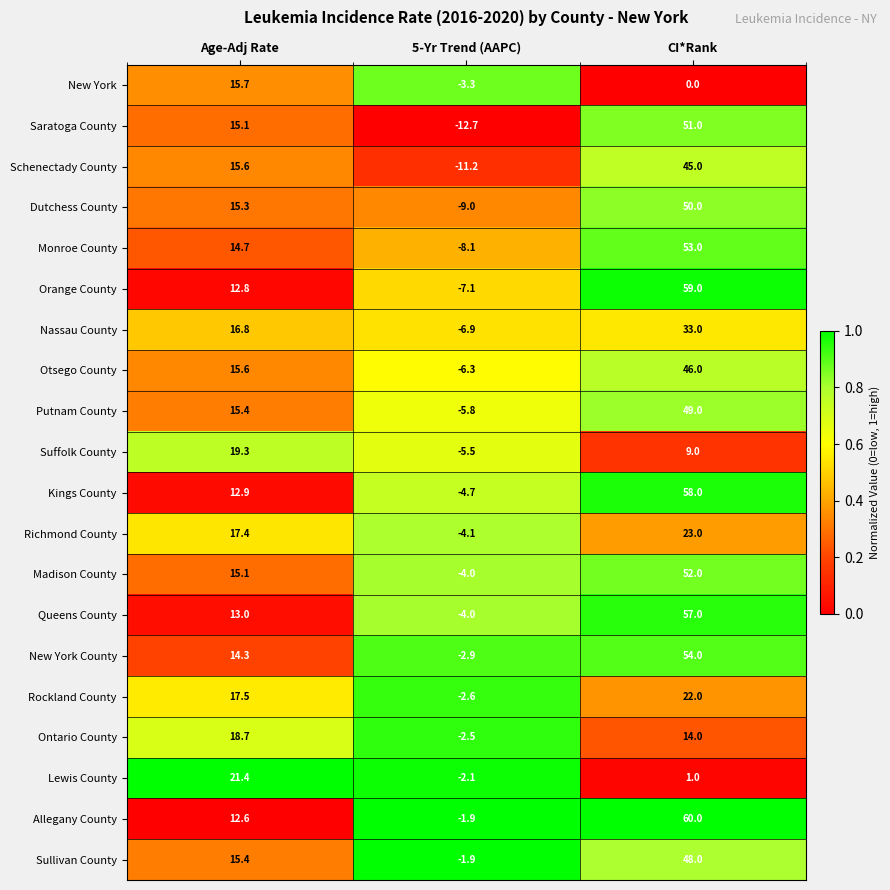

Which series changed the most between 5-Yr Trend (AAPC) and CI*Rank?

Orange County